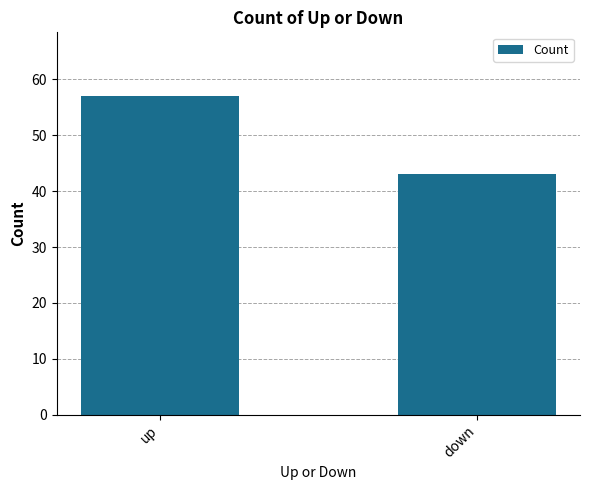

What is the difference between the values at down and up?

14